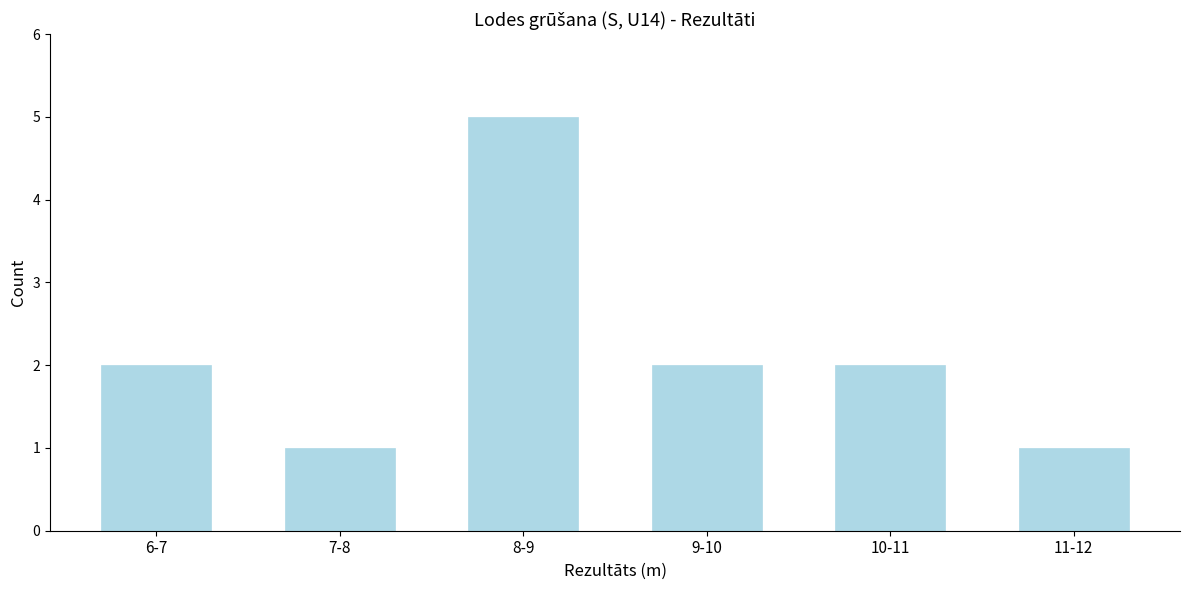

Reading left to right, extract all data points from this chart.

6-7=2	7-8=1	8-9=5	9-10=2	10-11=2	11-12=1